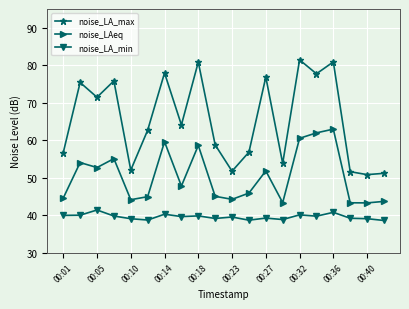

In noise_LA_max, how many points are lower than both neighbors (excluding endpoints)?

7